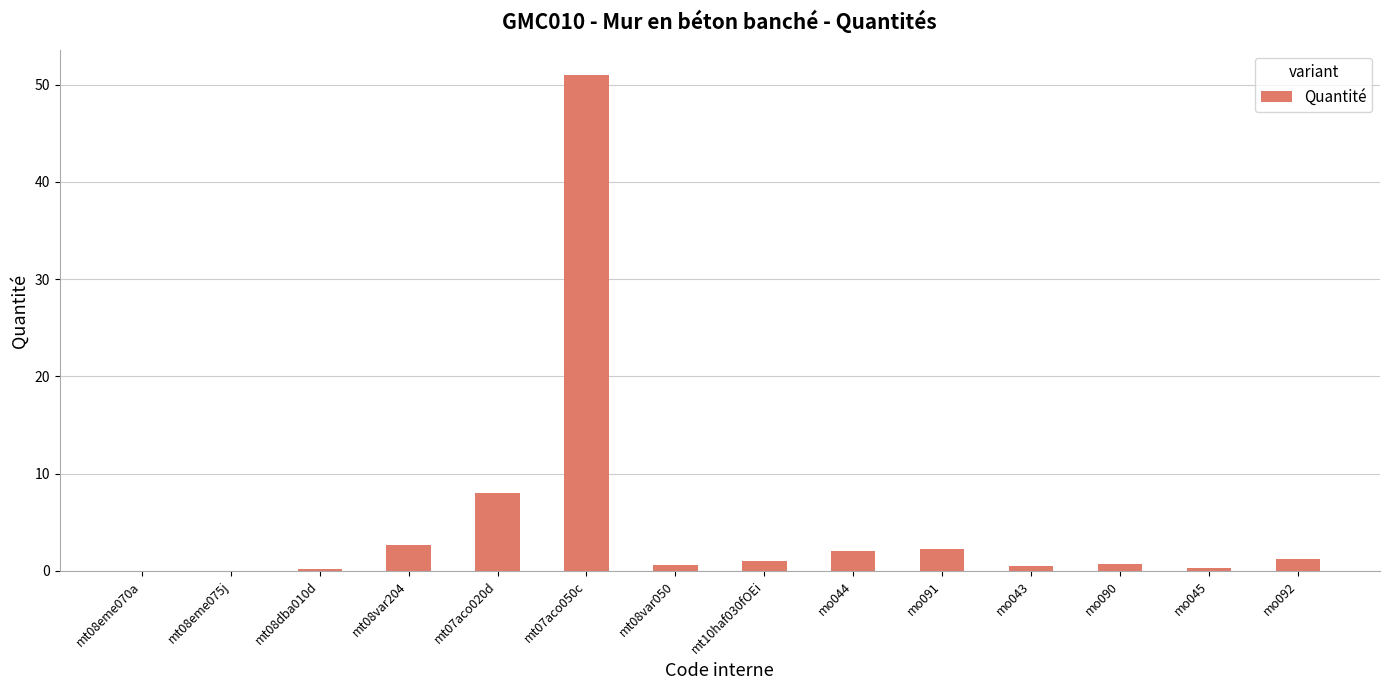

What value does the data have at mo091?

2.2